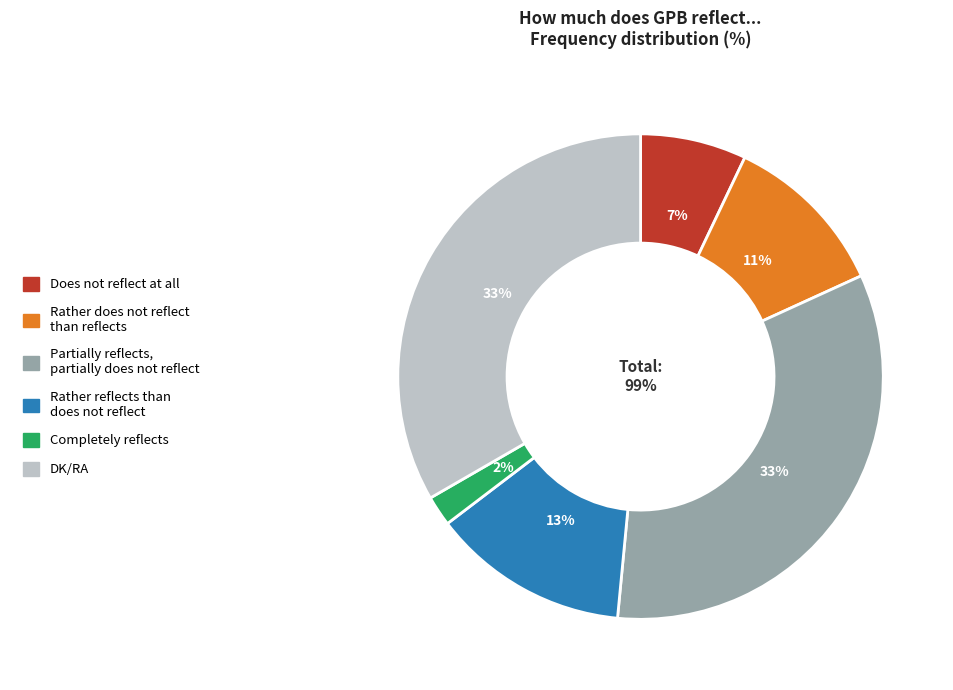

What percentage is NOT represented by Rather does not reflect than reflects?

88.9%